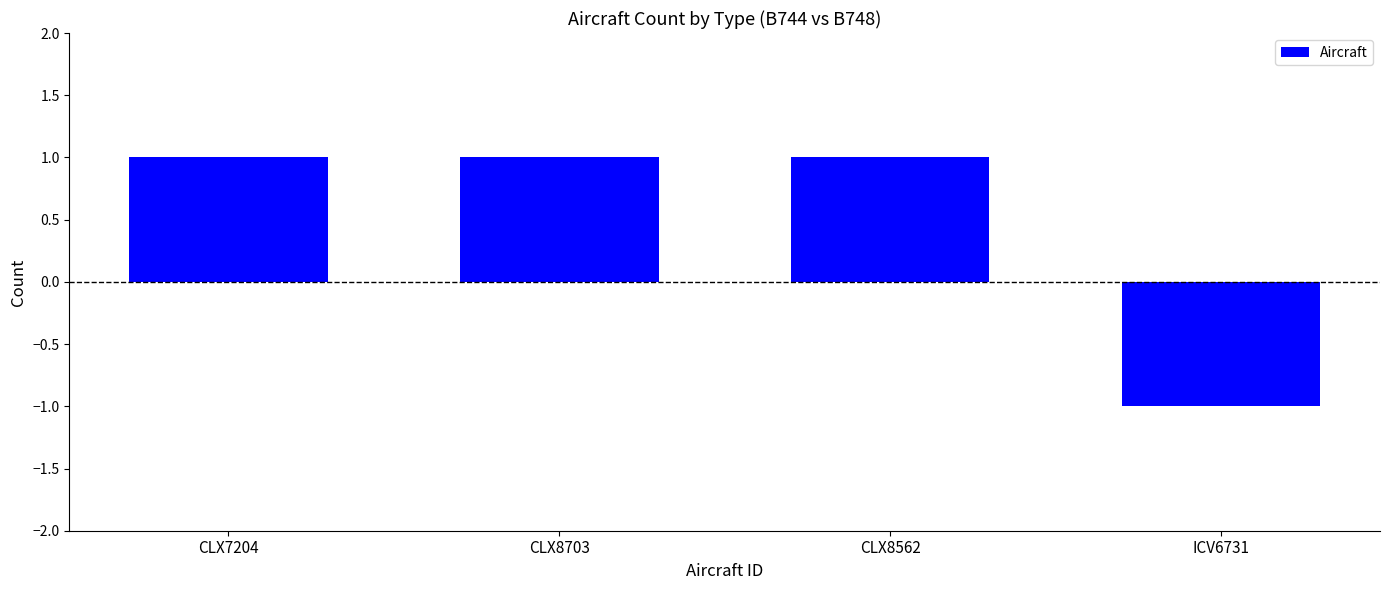

What is the approximate value at CLX7204?

1